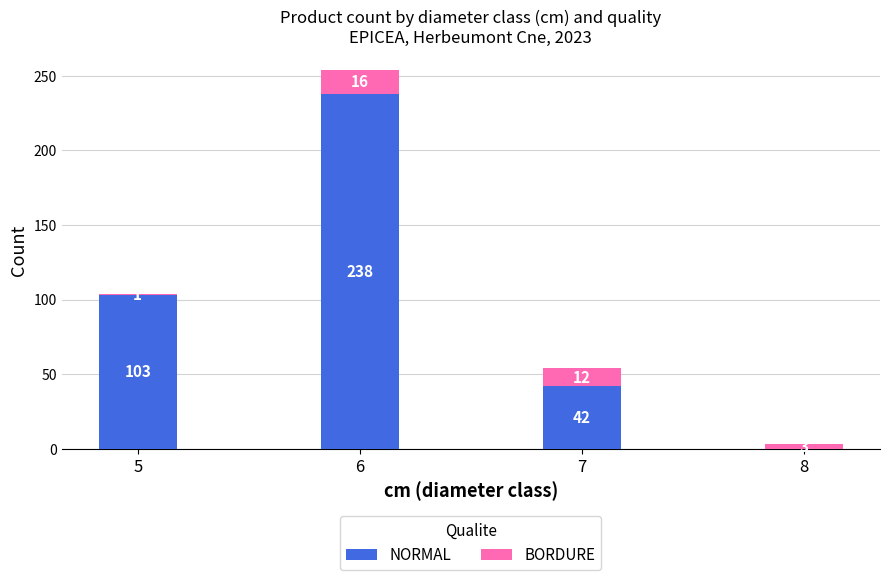

Count the NORMAL values in the range 42 to 238.

3